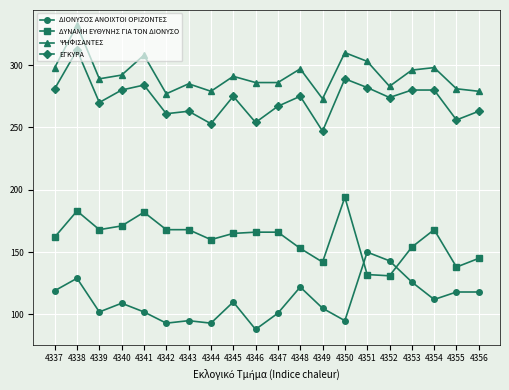

At which category is the sum across all series the highest?

4338